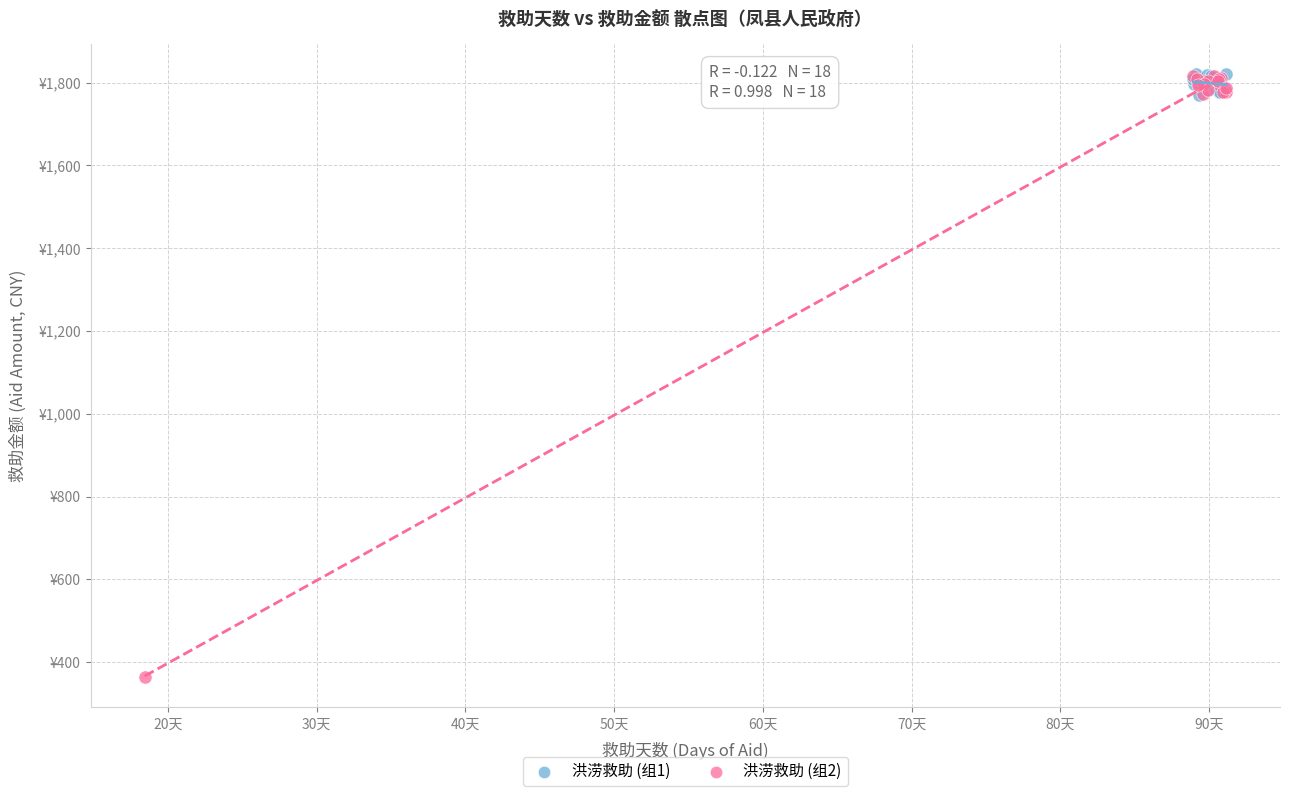

What are all the series names shown in the legend?

洪涝救助 (组1), 洪涝救助 (组2)